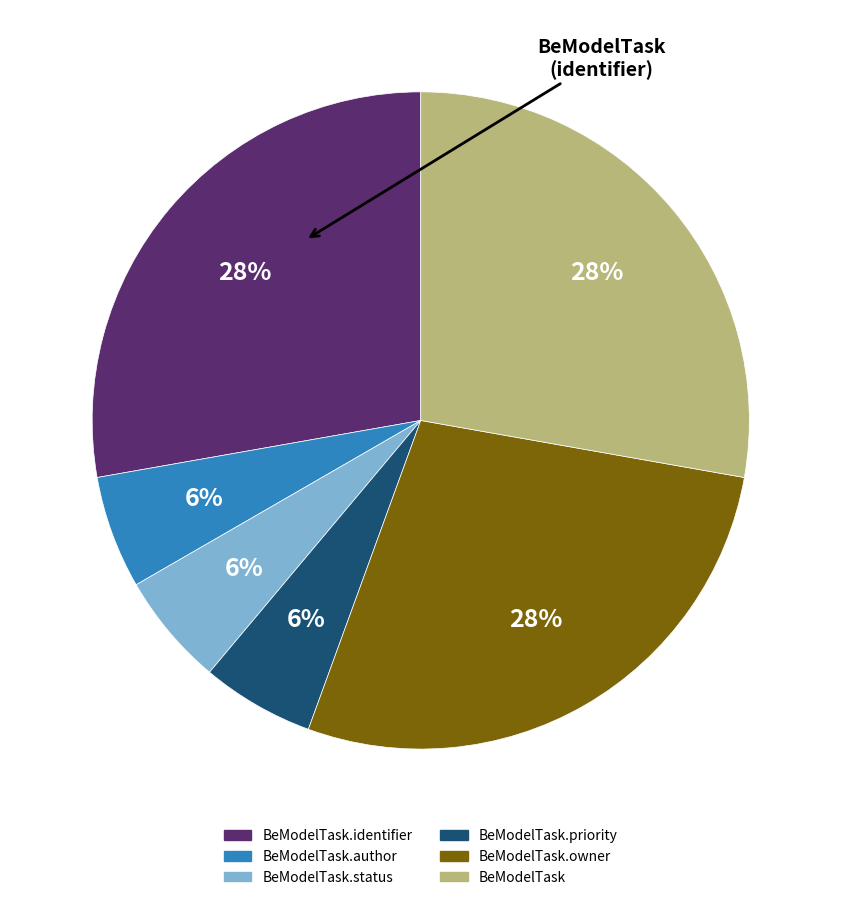

To the nearest percent, what is the difference between the largest and smallest slice percentages?

22%